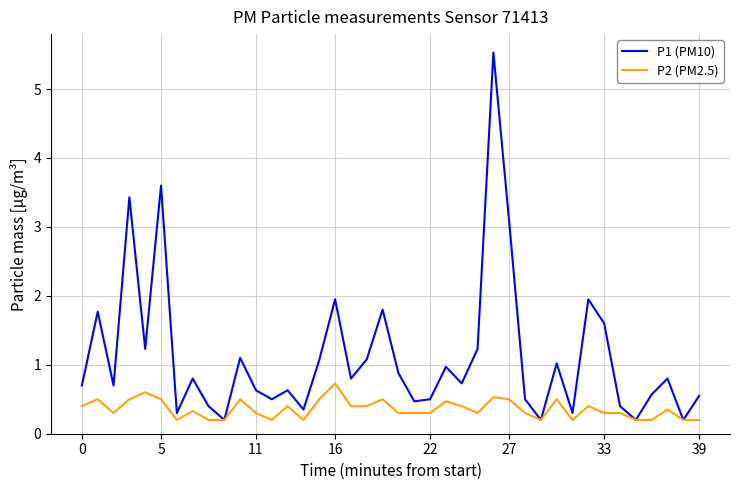

What is the average value of the P1 (PM10) series?

1.1